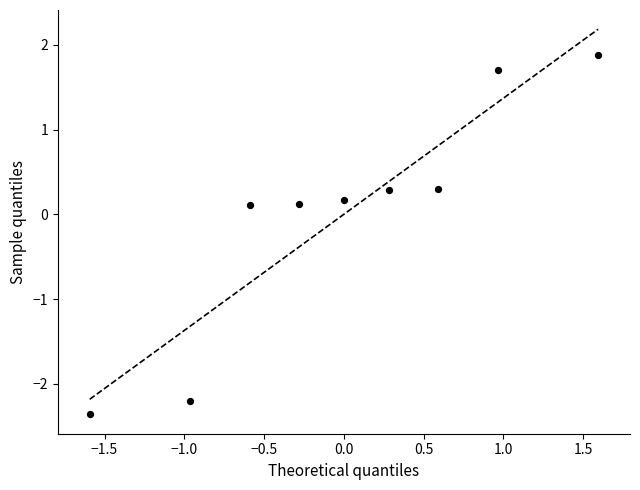

What is the range of Y values (max minus min)?

4.2